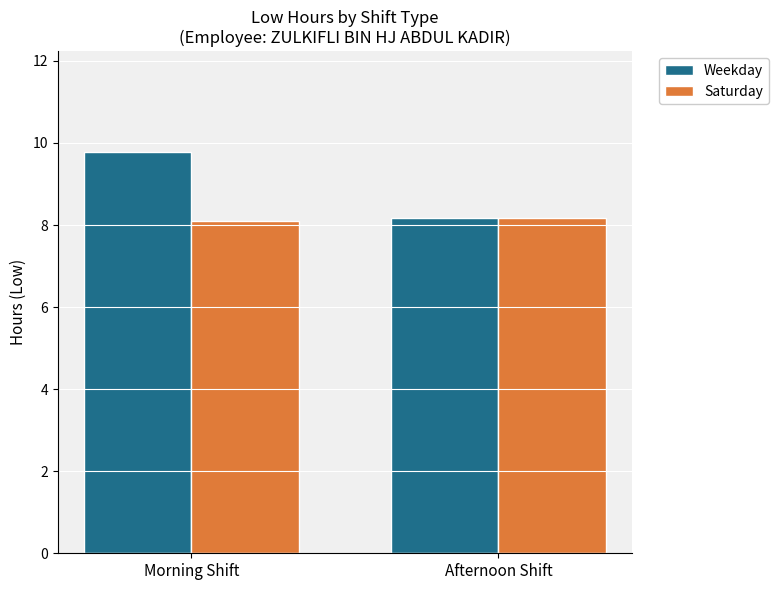

Reading right to left, extract all data points from this chart.

Weekday: 8.2	9.8
Saturday: 8.2	8.1